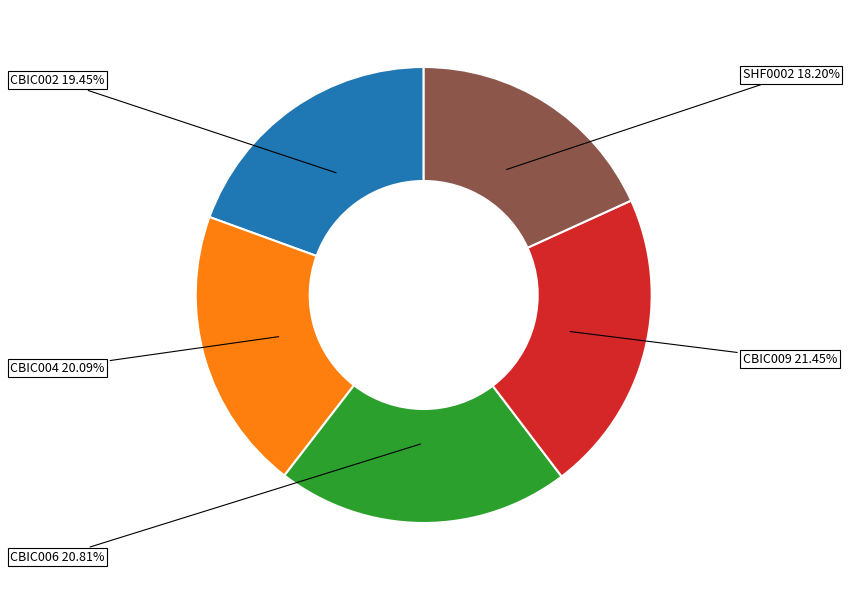

The CBIC006 slice represents 8% of the pie. True or false?

False